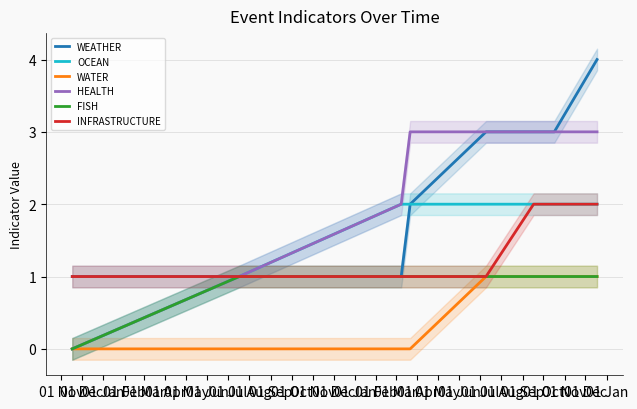

True or false: WATER and WEATHER cross at least once.

False